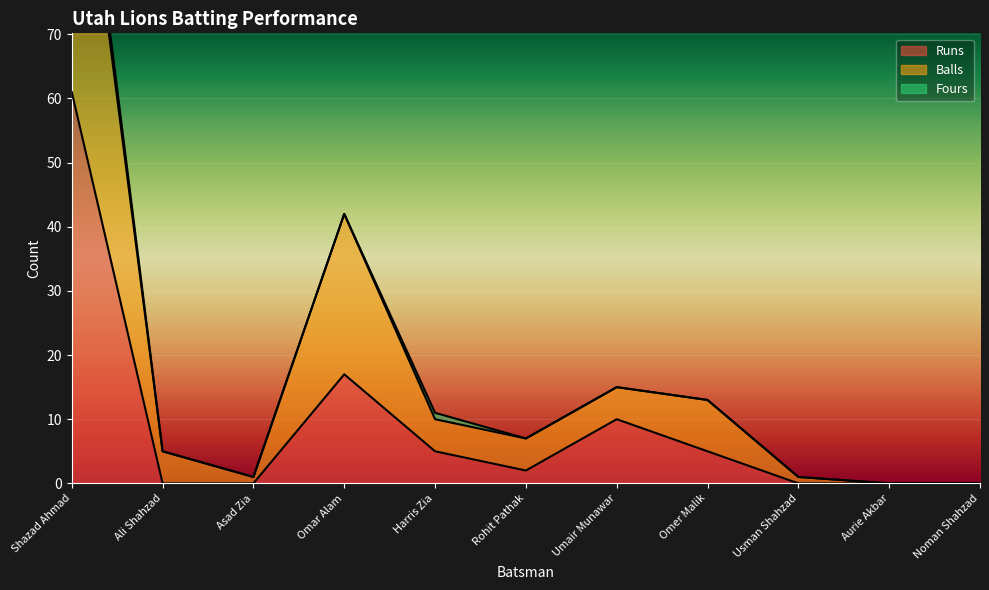

What is the difference between the maximum and minimum values in the Balls series?

115